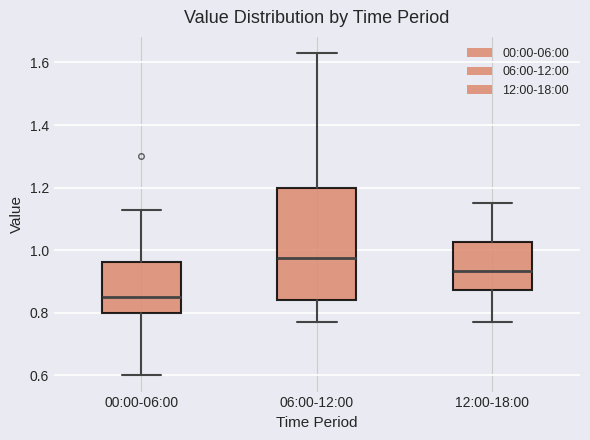

Which box is the tallest, from its lower edge to its upper edge?

06:00-12:00